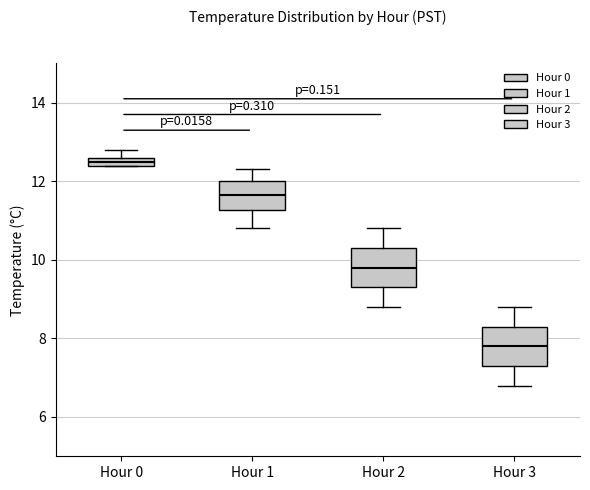

Which box's median line is the highest?

Hour 0